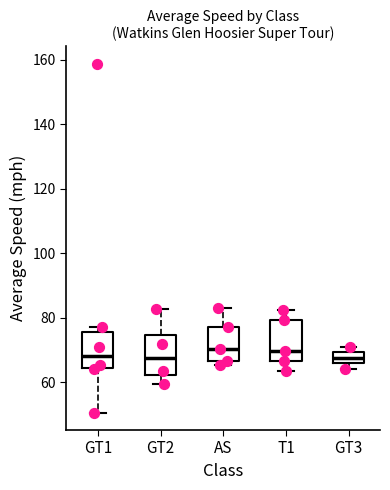

Reading left to right, read every box against the y-axis: the position of its median line, the range the box covers, and the ends of its whiskers. The values are not printed on the chart, so give them approximately, as read against the axis.

GT1: median 68, box 64 to 76, whiskers 50 to 78
GT2: median 68, box 62 to 74, whiskers 60 to 82
AS: median 70, box 66 to 78, whiskers 66 (just below the box's lower edge) to 84
T1: median 70, box 66 to 80, whiskers 64 to 82
GT3: median 68, box 66 to 70, whiskers 64 to 70 (just above the box's upper edge)